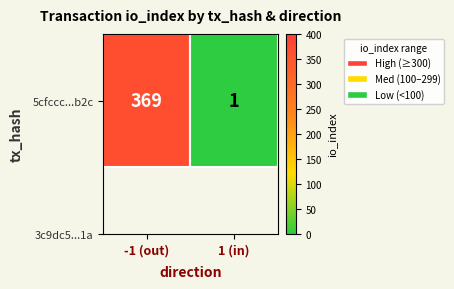

Reading left to right, list all the values displayed in this chart.

-1 (out)=369	1 (in)=1